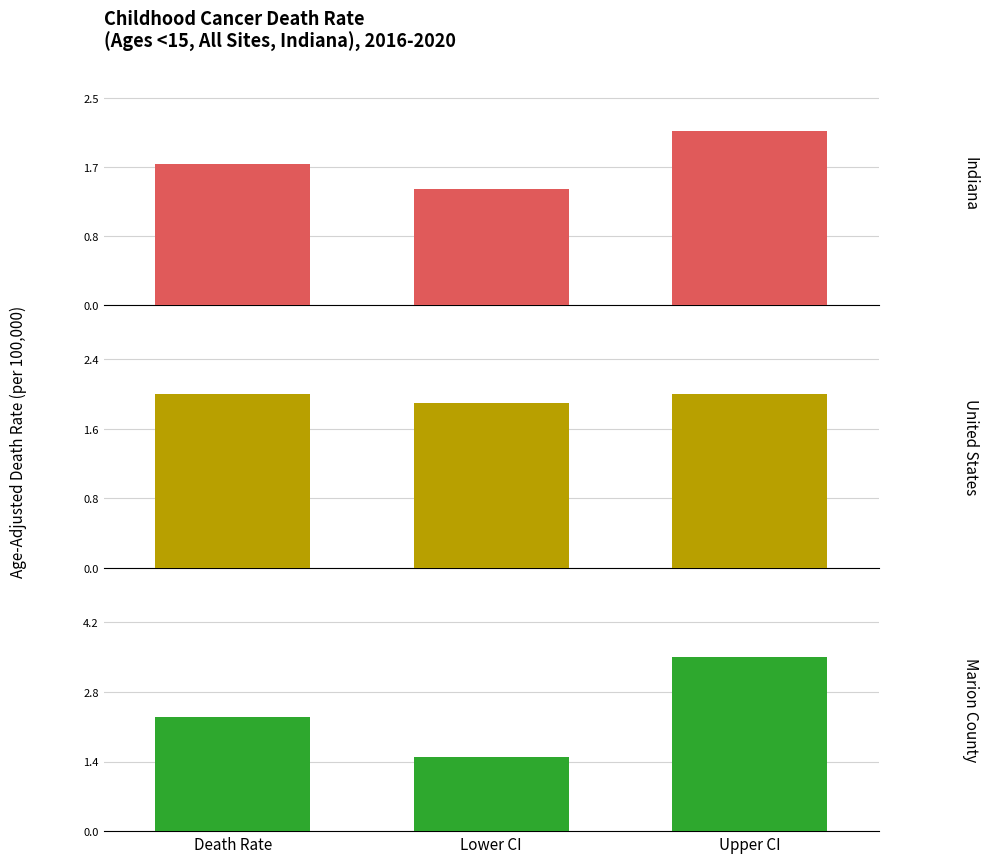

Is it true that Indiana equals 1.7 at Death Rate?

True